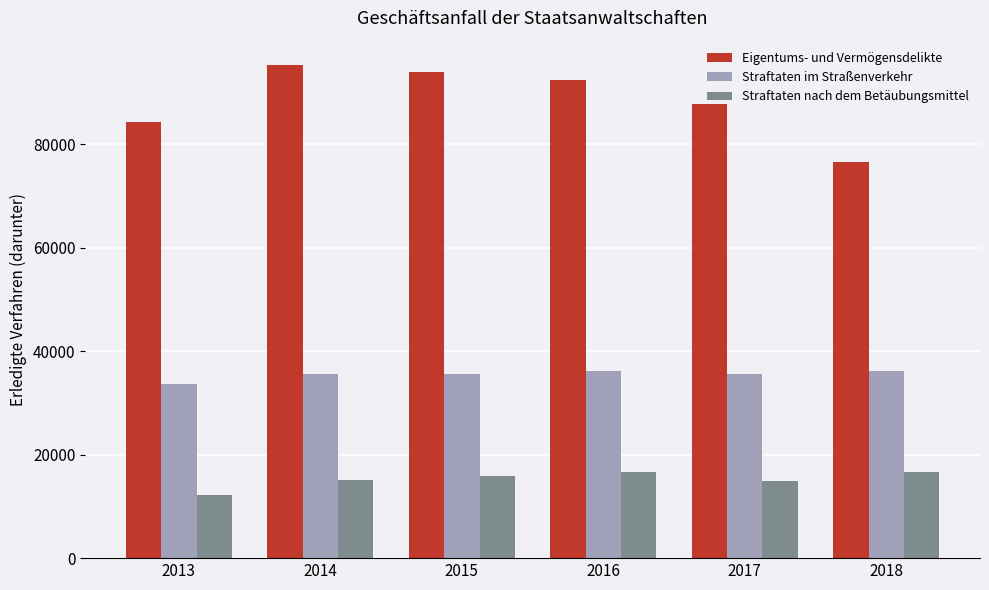

What is the value of the Straftaten im Straßenverkehr bar at the 1st from the left?

33665